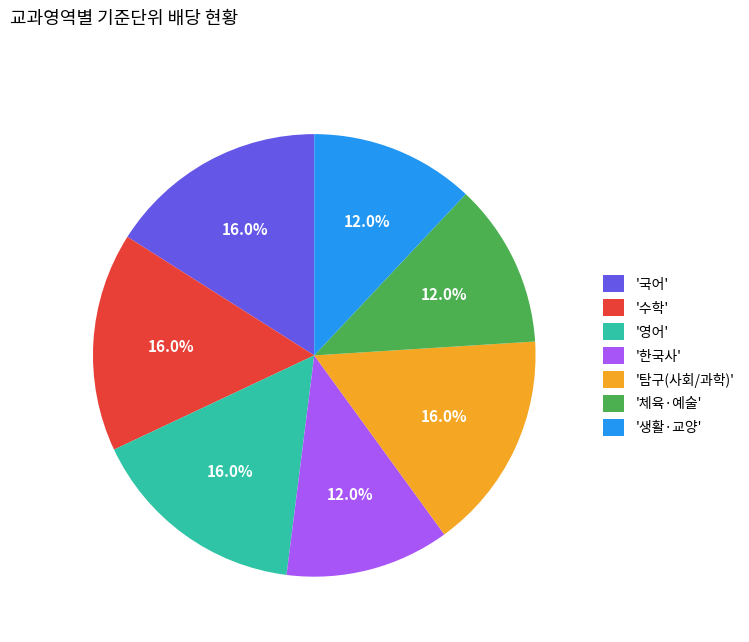

Approximately how many times larger is the value at '탐구(사회/과학)' compared to '국어'?

1.0